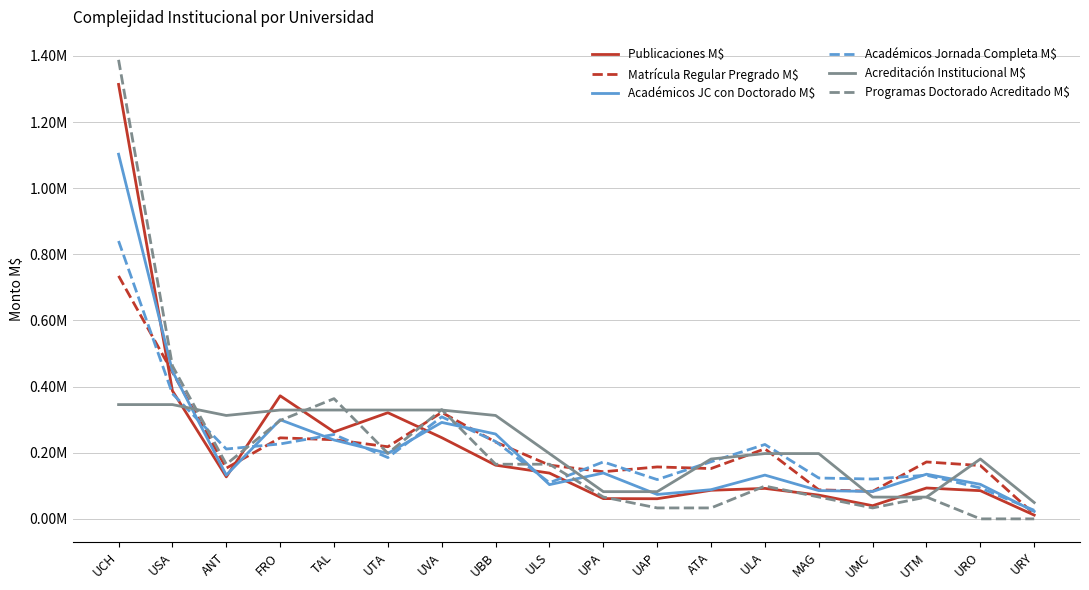

How many series are shown in this chart?

6